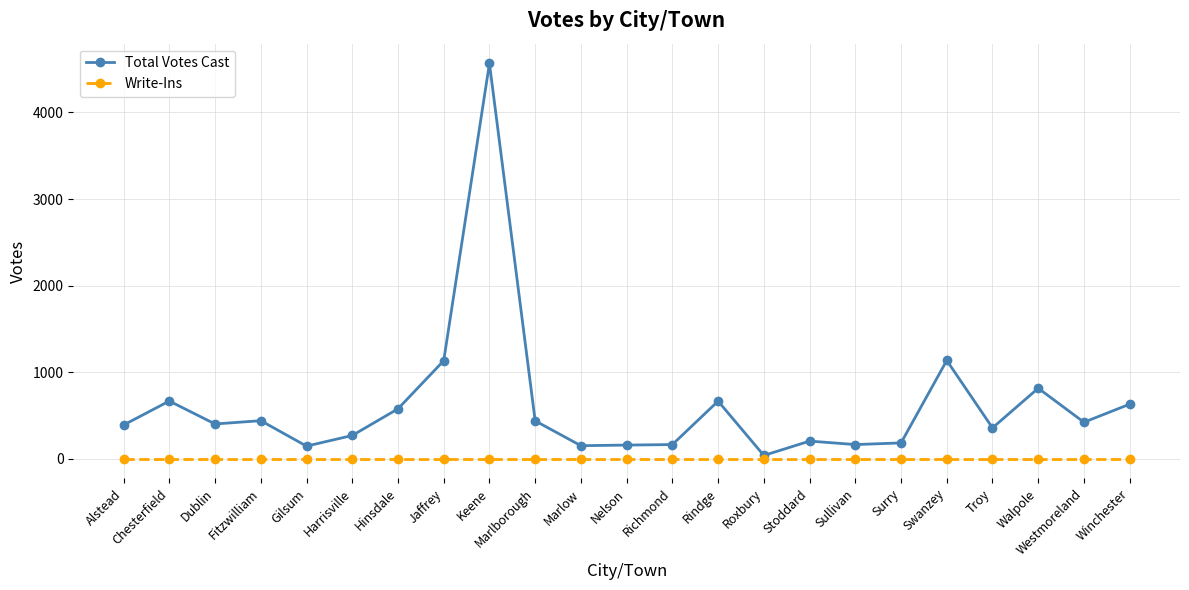

The value of Total Votes Cast at Winchester is 629. True or false?

True